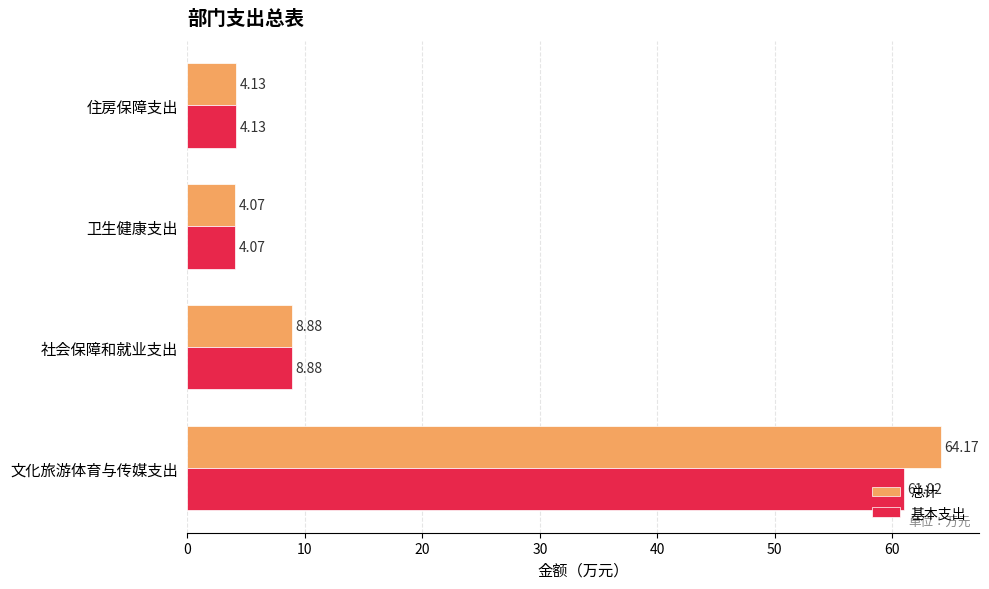

Count the number of data series in this chart.

2